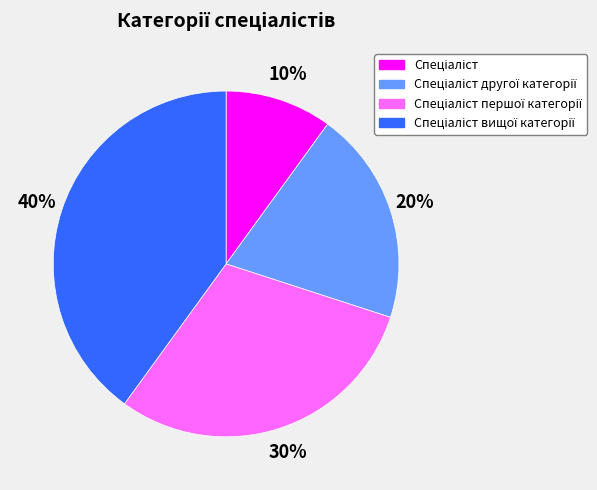

Is there any slice that represents more than half of the pie?

No